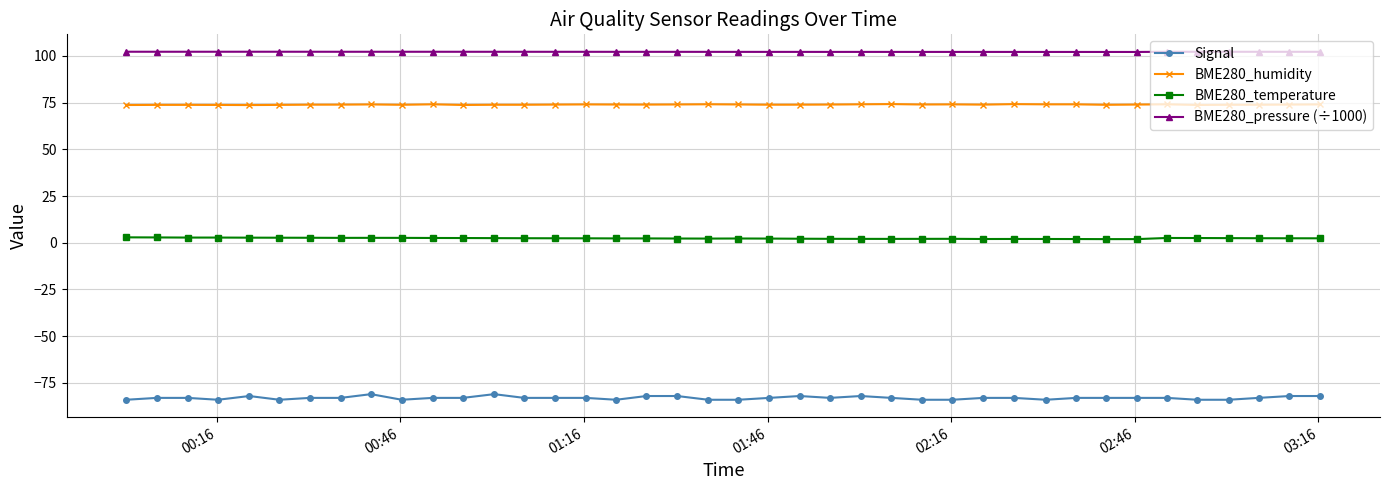

What are all the series names shown in the legend?

Signal, BME280_humidity, BME280_temperature, BME280_pressure (÷1000)